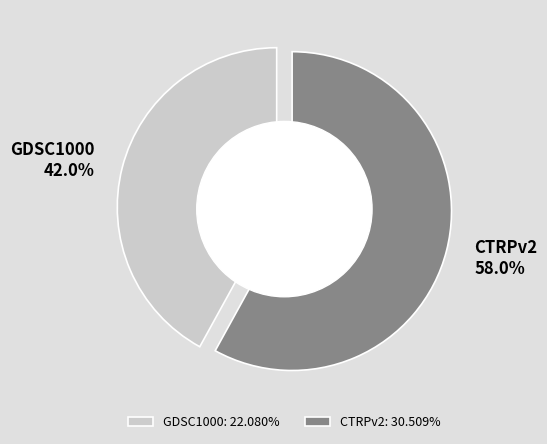

Rank the categories by value from lowest to highest.

GDSC1000, CTRPv2